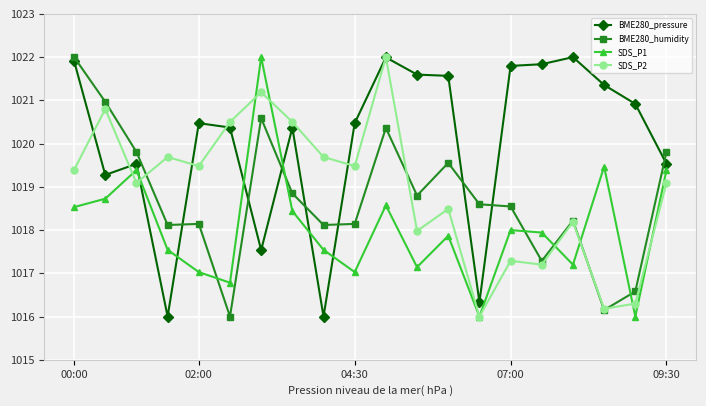

What is the difference between the maximum and minimum values in the SDS_P2 series?

6.0